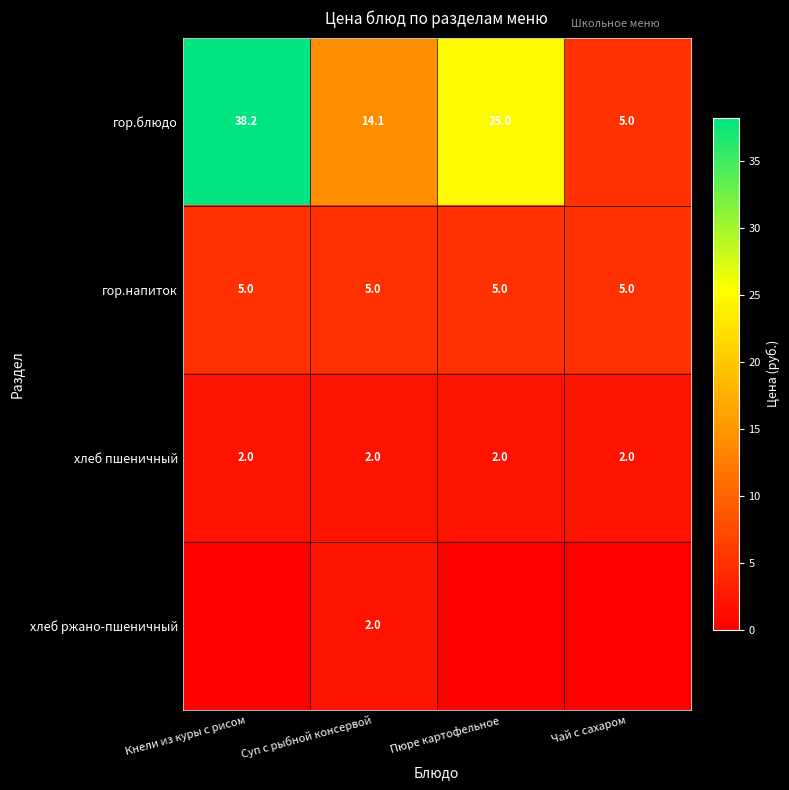

How many values in the гор.блюдо series are below 25?

2